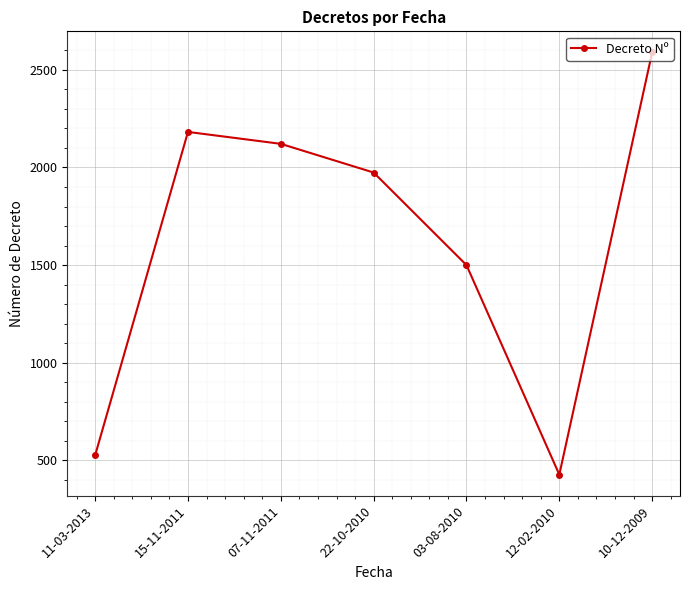

What is the sum of the values at 22-10-2010 and 11-03-2013?

2500